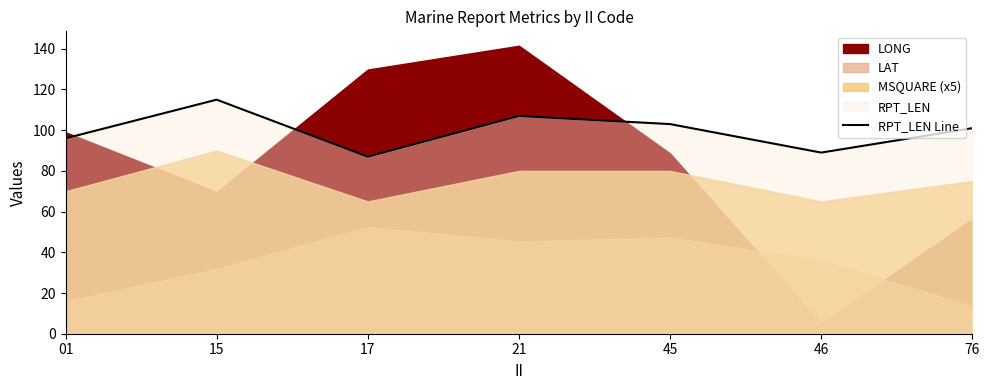

List the labels in order of value, smallest first.

17, 46, 01, 76, 45, 21, 15